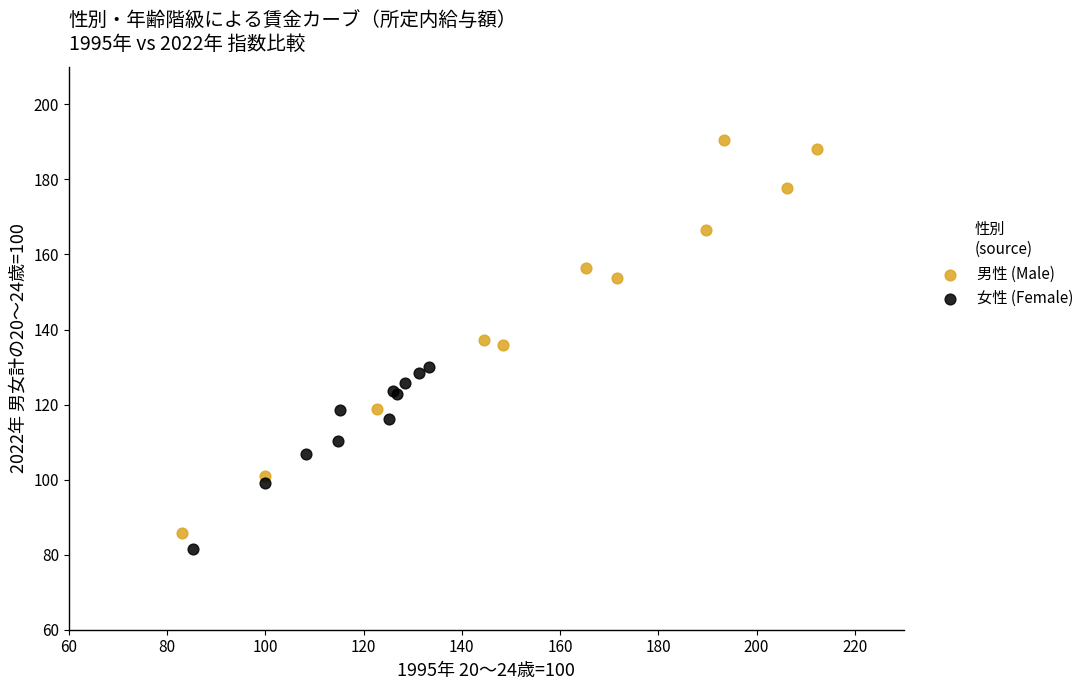

What are all the series names shown in the legend?

男性 (Male), 女性 (Female)